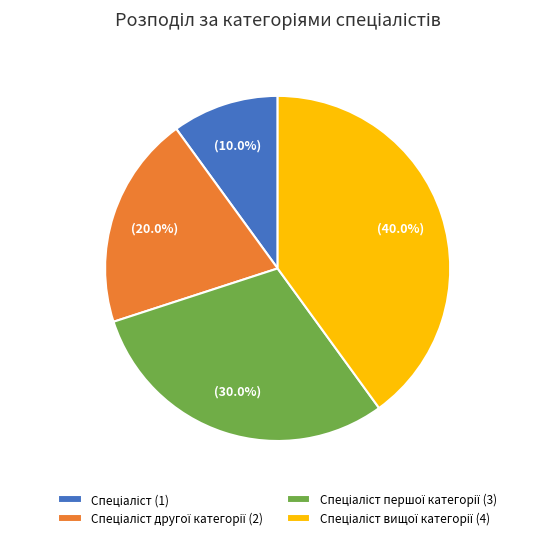

Does any single category account for the majority?

No